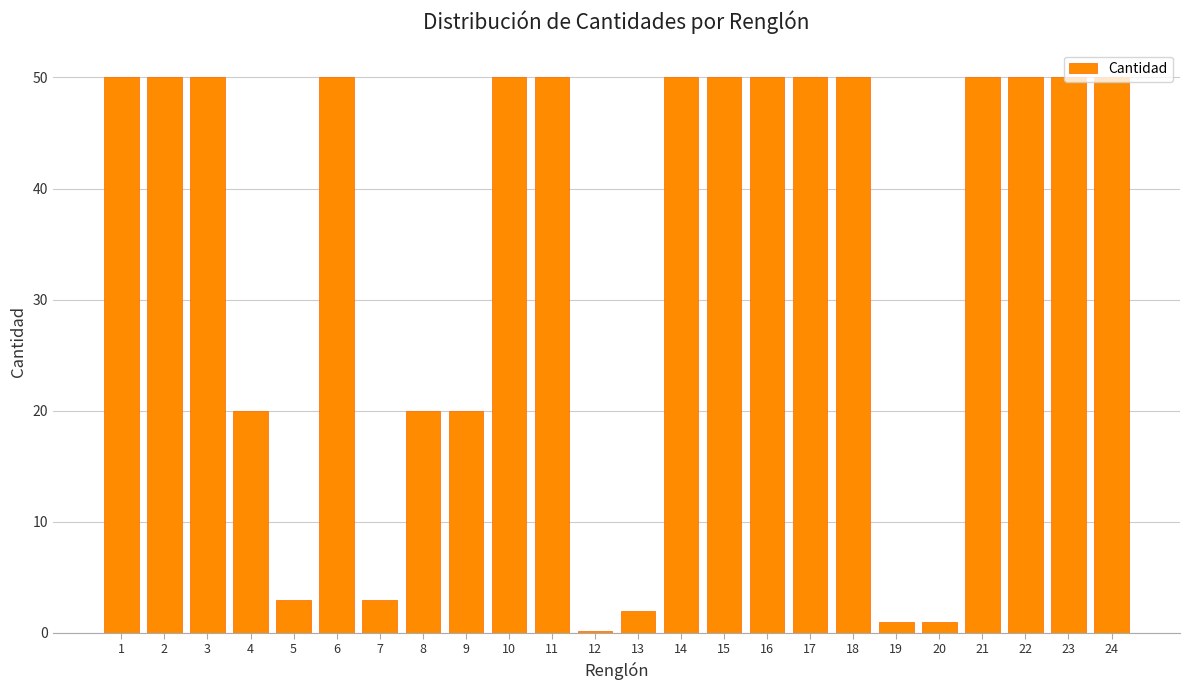

Is it true that the value at 8 is 20.0?

True